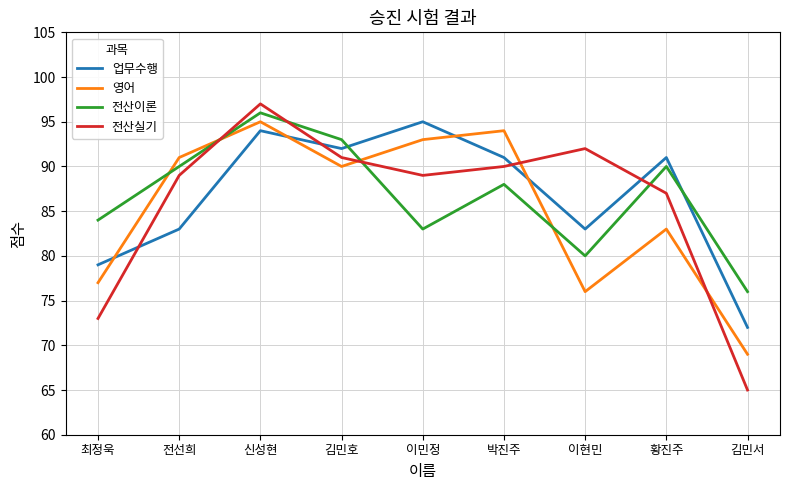

Reading right to left, what are all the values shown in this chart?

업무수행: 김민서=72	황진주=91	이현민=83	박진주=91	이민정=95	김민호=92	신성현=94	전선희=83	최정욱=79
영어: 김민서=69	황진주=83	이현민=76	박진주=94	이민정=93	김민호=90	신성현=95	전선희=91	최정욱=77
전산이론: 김민서=76	황진주=90	이현민=80	박진주=88	이민정=83	김민호=93	신성현=96	전선희=90	최정욱=84
전산실기: 김민서=65	황진주=87	이현민=92	박진주=90	이민정=89	김민호=91	신성현=97	전선희=89	최정욱=73